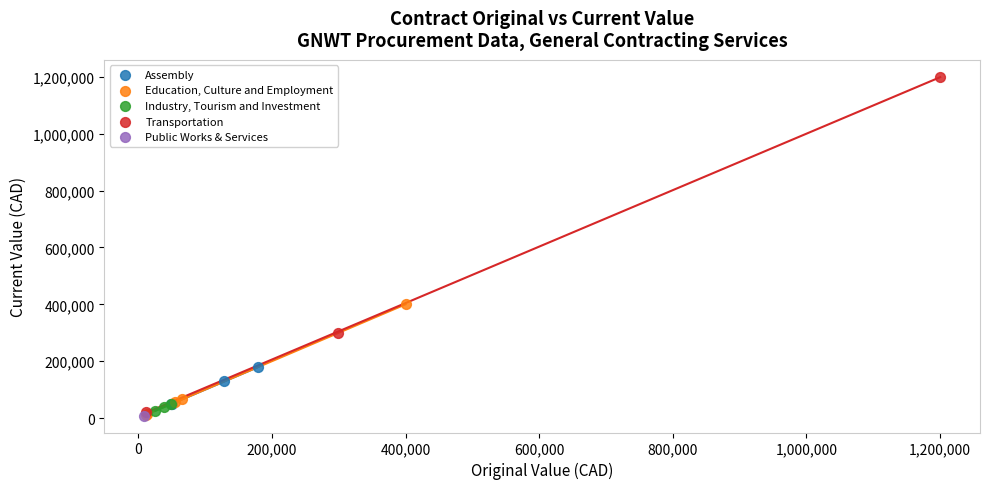

What are all the series names shown in the legend?

Assembly, Education, Culture and Employment, Industry, Tourism and Investment, Transportation, Public Works & Services